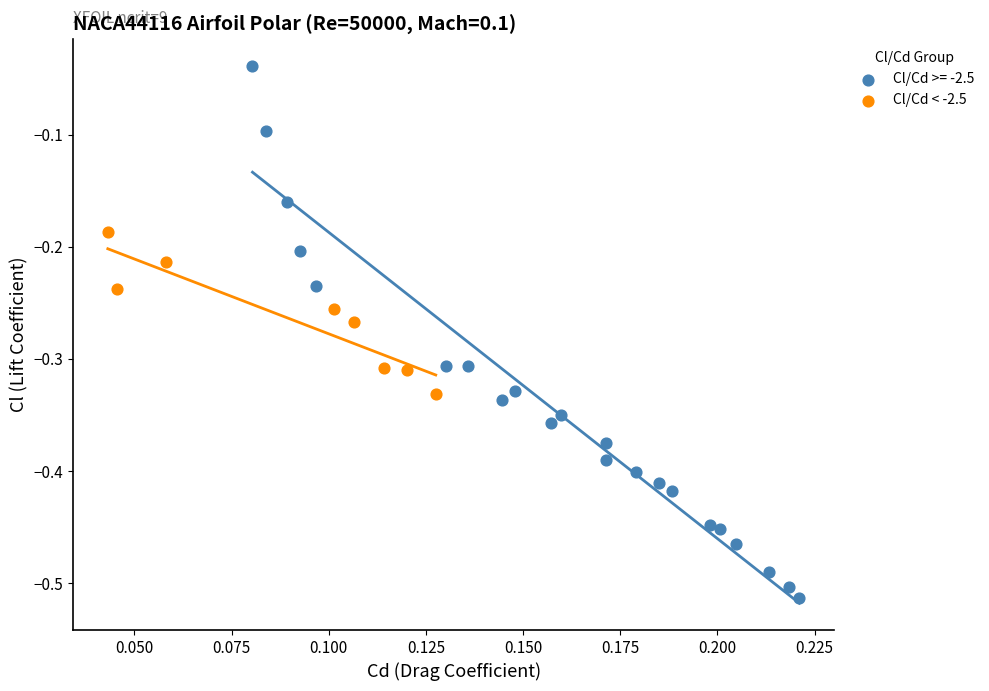

Which series contains the highest Y value?

Cl/Cd >= -2.5